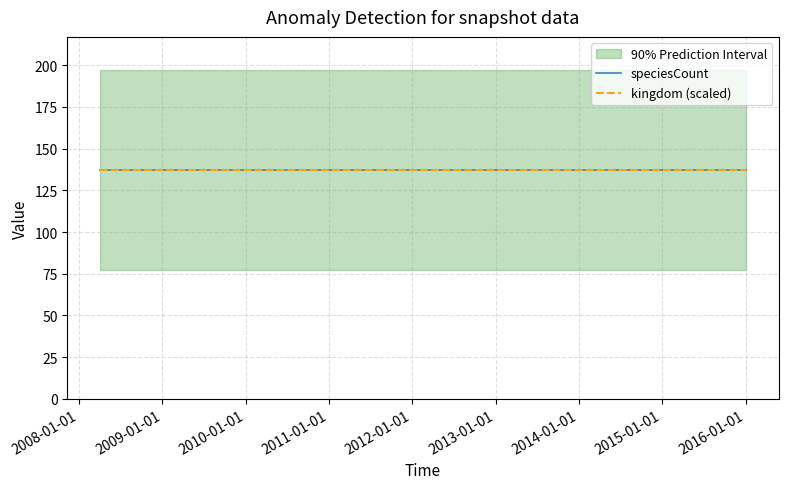

What position from the right is 2011-09-05?

24